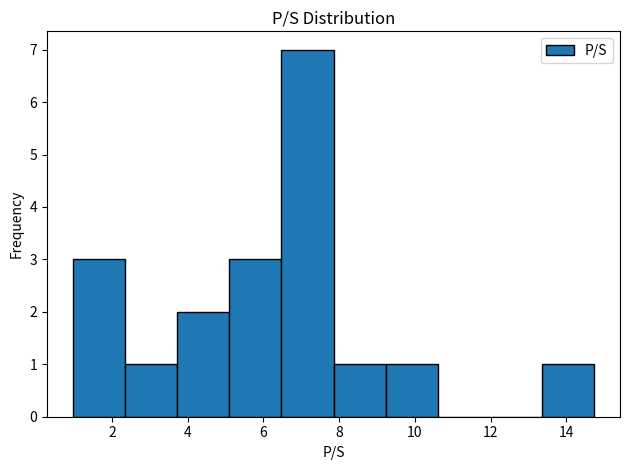

Reading left to right, transcribe this chart: for each bar, give the range it covers on the x-axis and its height. Neither the bar edges nor the heights are printed on the chart, so give them approximately, as read against the axes.

1.0 to 2.4: 3
2.4 to 3.8: 1
3.8 to 5.0: 2
5.0 to 6.4: 3
6.4 to 7.8: 7
7.8 to 9.2: 1
9.2 to 10.6: 1
10.6 to 12.0: 0
12.0 to 13.4: 0
13.4 to 14.8: 1